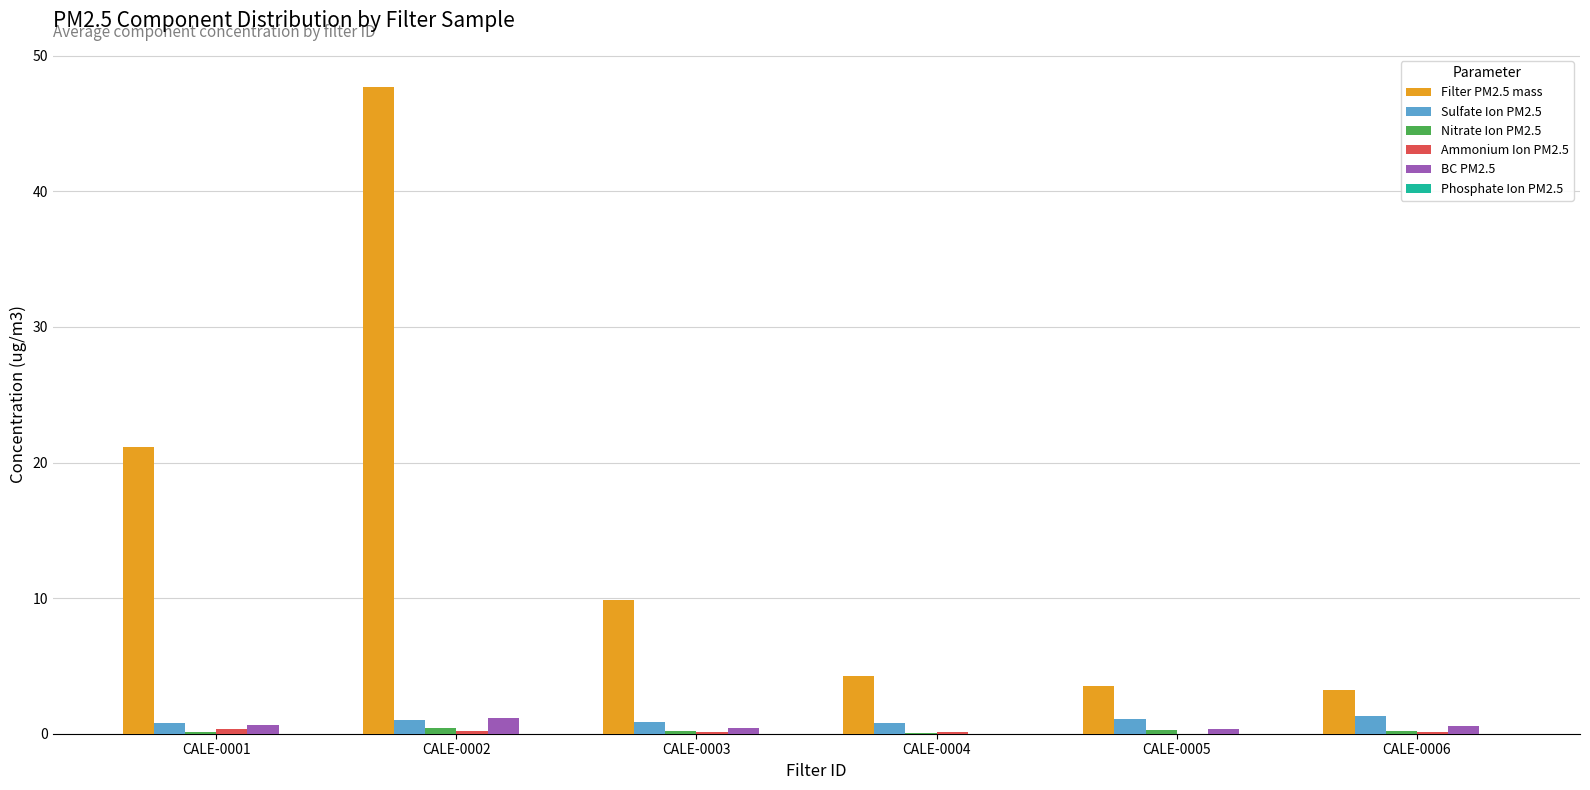

The Filter PM2.5 mass series shows 18.3 at CALE-0002. True or false?

False